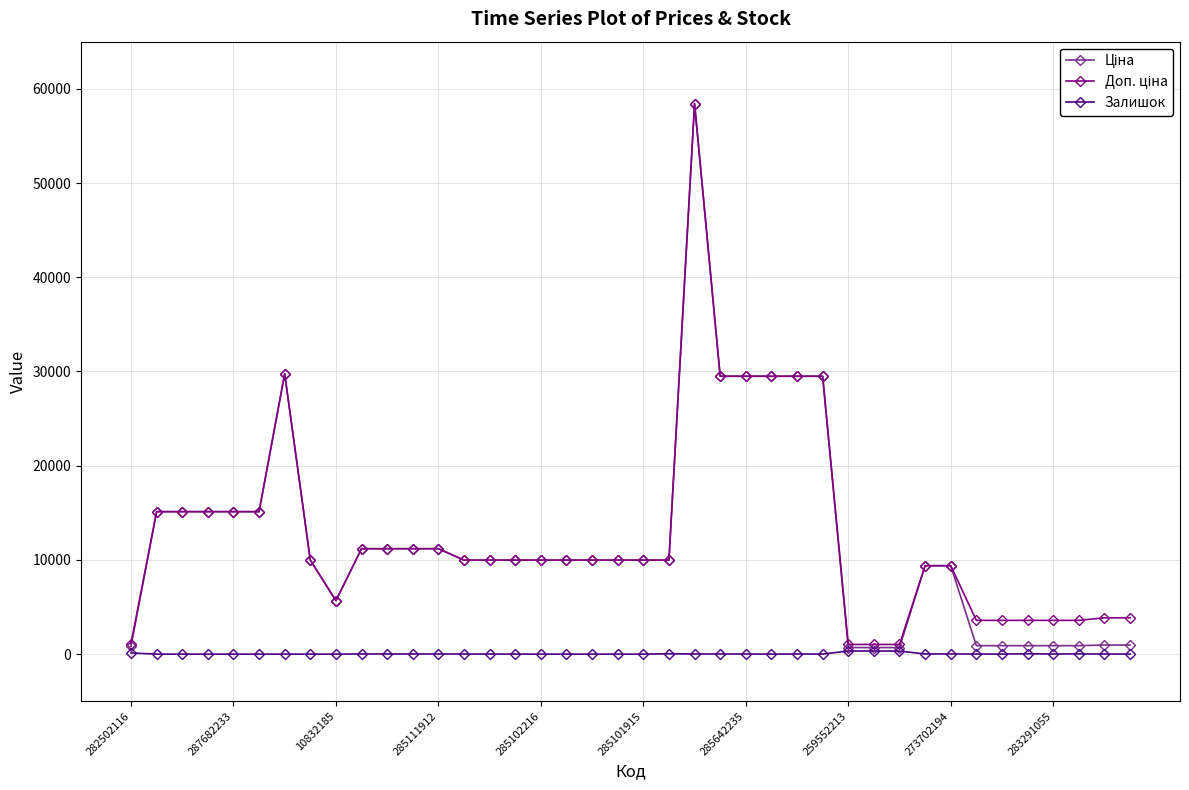

What is the greatest value displayed?

58426.5